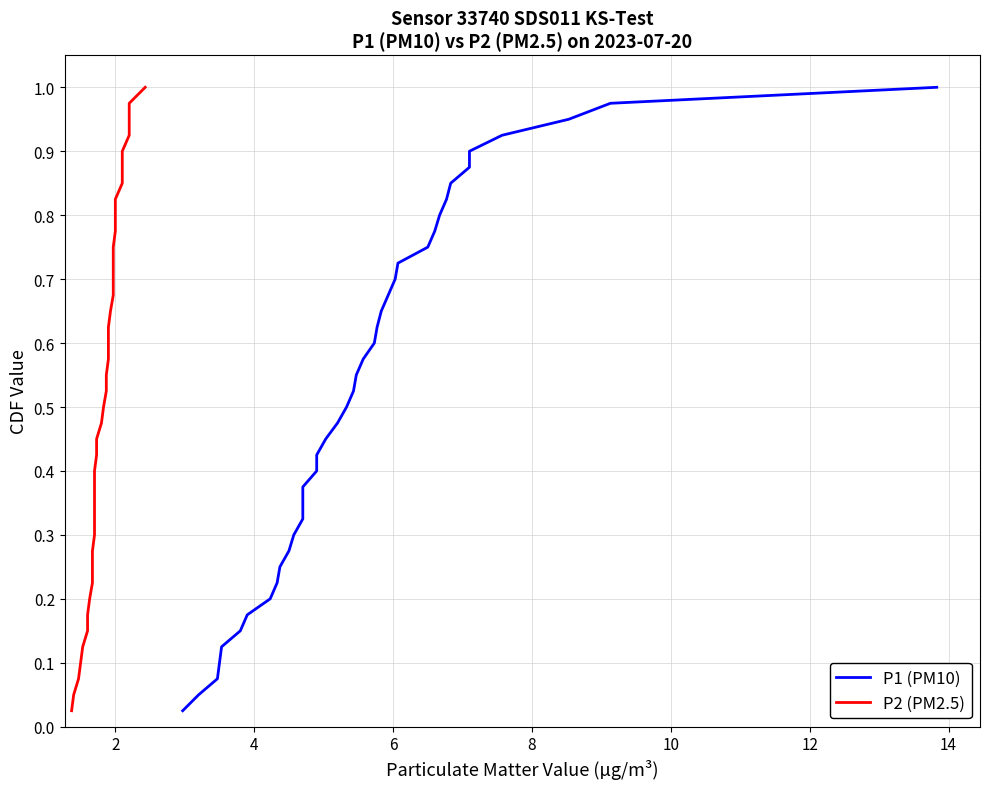

Which series has the largest range (max minus min)?

P1 (PM10)